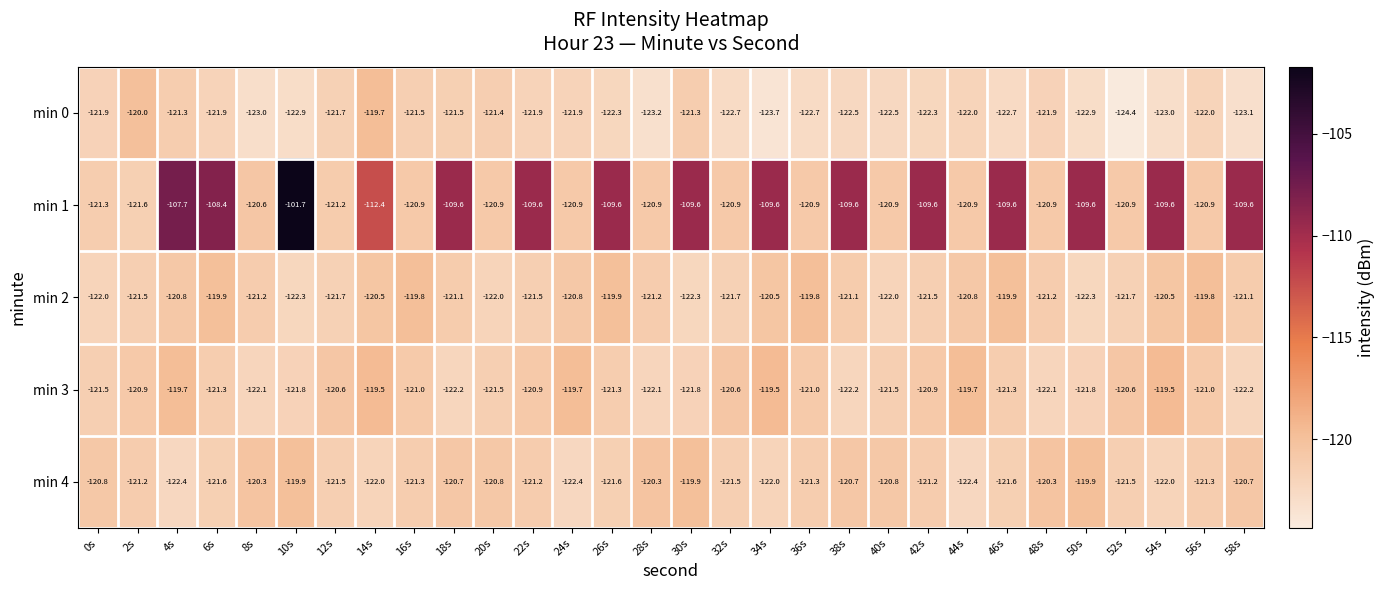

True or false: min 3 has a value of -119.5 at 34s.

True